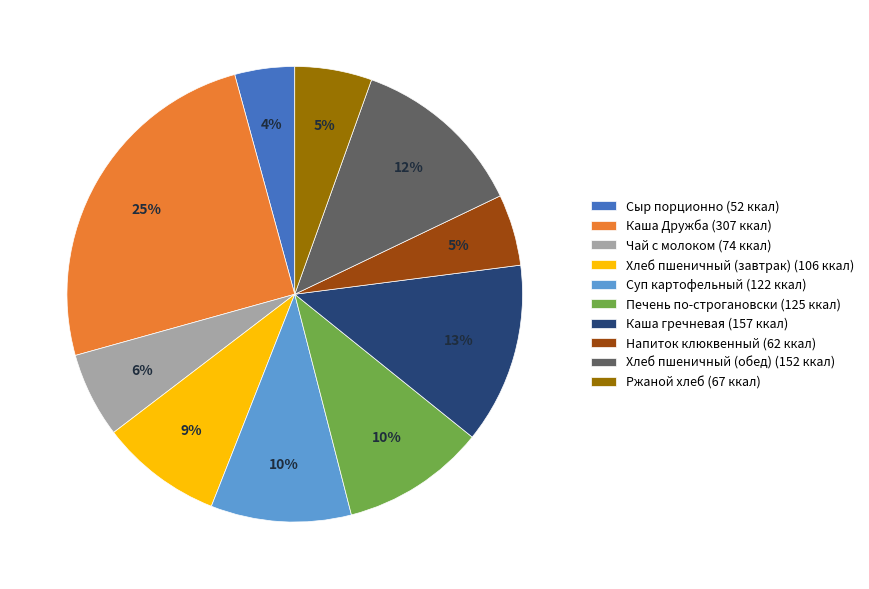

Do Каша гречневая and Ржаной хлеб together represent more than half of the pie?

No